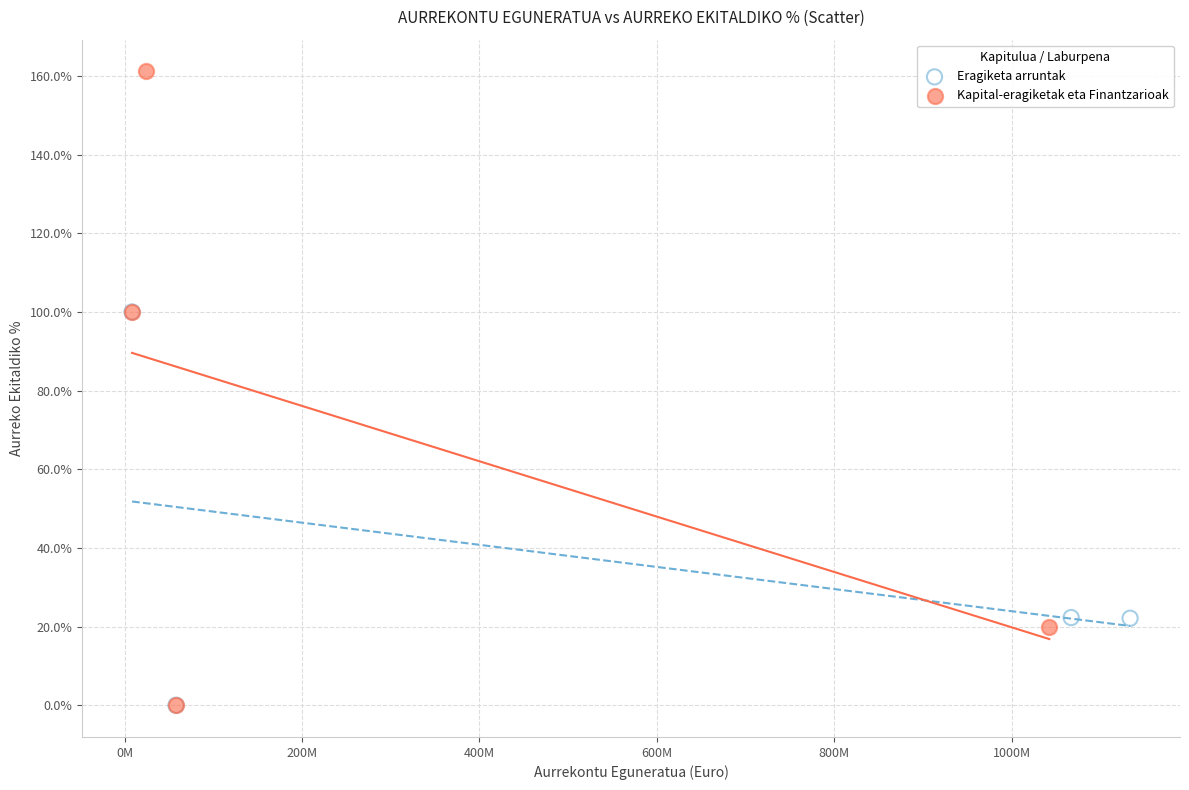

Which series has the largest Y range (max minus min)?

Kapital-eragiketak eta Finantzarioak